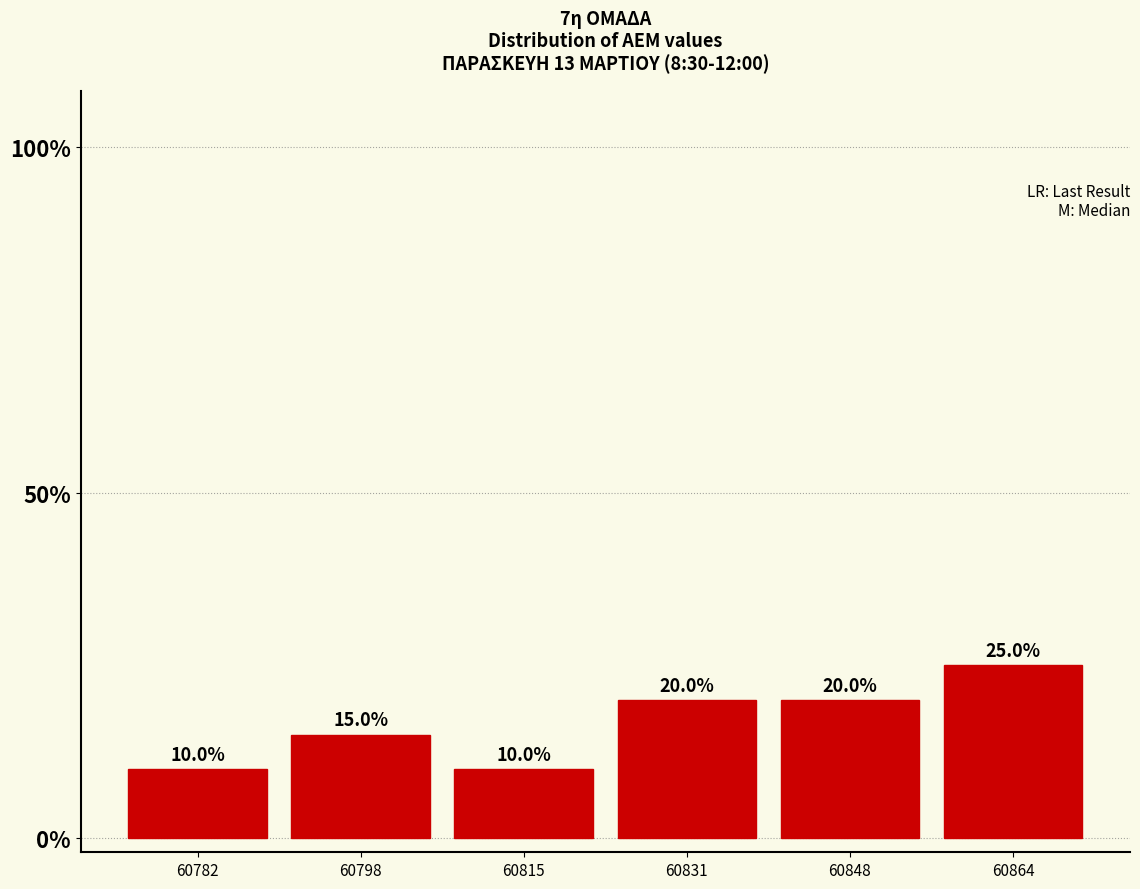

Reading left to right, transcribe this chart: for each bar, give the range it covers on the x-axis and its height. The bar edges are not printed on the chart, so give them approximately, as read against the axis.

60774.0 to 60790.5: 10.0
60790.5 to 60807.0: 15.0
60807.0 to 60823.5: 10.0
60823.5 to 60840.0: 20.0
60840.0 to 60856.5: 20.0
60856.5 to 60873.0: 25.0